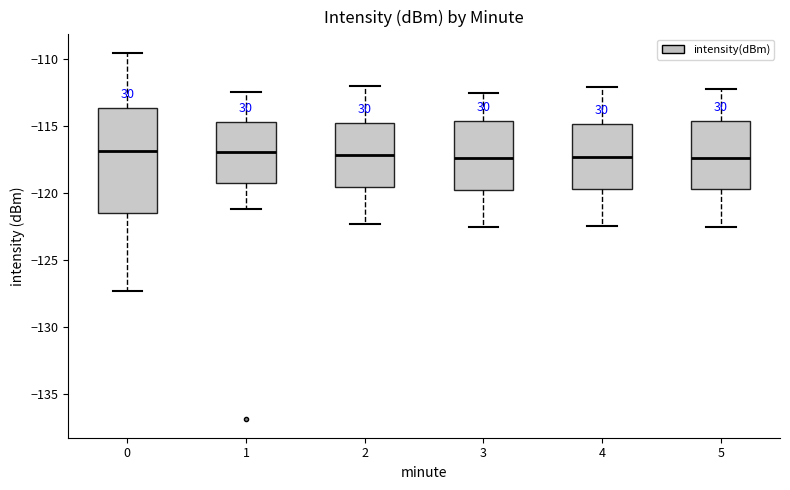

Reading left to right, transcribe this box plot: for each box, give where its median line is, the range the box spans, and where its two whiskers end, as read against the y-axis. The values are not printed on the chart, so give them approximately, as read against the axis.

0: median -117.0, box -121.5 to -113.5, whiskers -127.5 to -109.5
1: median -117.0, box -119.5 to -114.5, whiskers -121.0 to -112.5
2: median -117.0, box -119.5 to -115.0, whiskers -122.5 to -112.0
3: median -117.5, box -120.0 to -114.5, whiskers -122.5 to -112.5
4: median -117.5, box -119.5 to -115.0, whiskers -122.5 to -112.0
5: median -117.5, box -119.5 to -114.5, whiskers -122.5 to -112.0